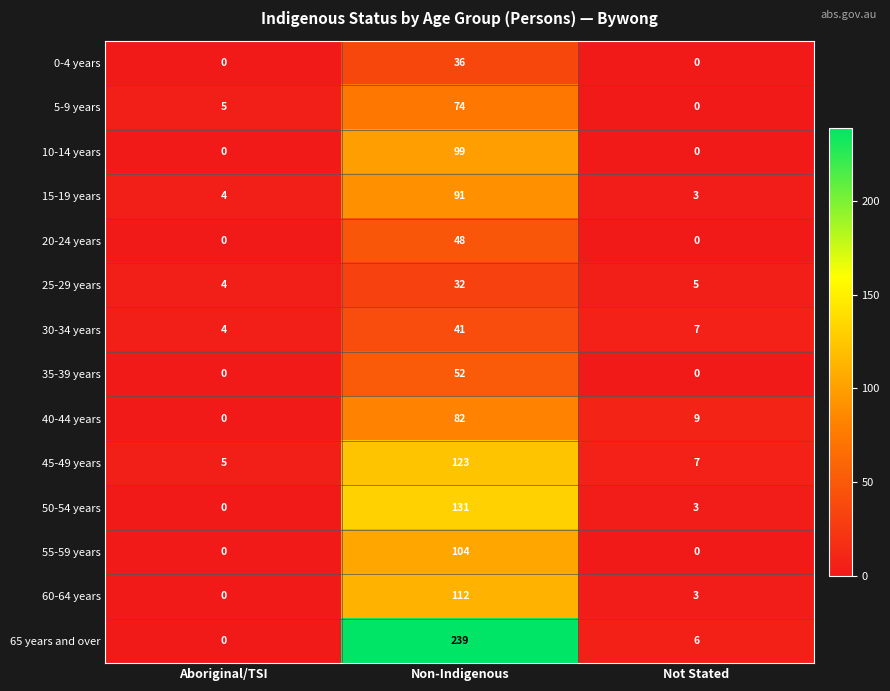

Which series has the widest spread of values?

65 years and over